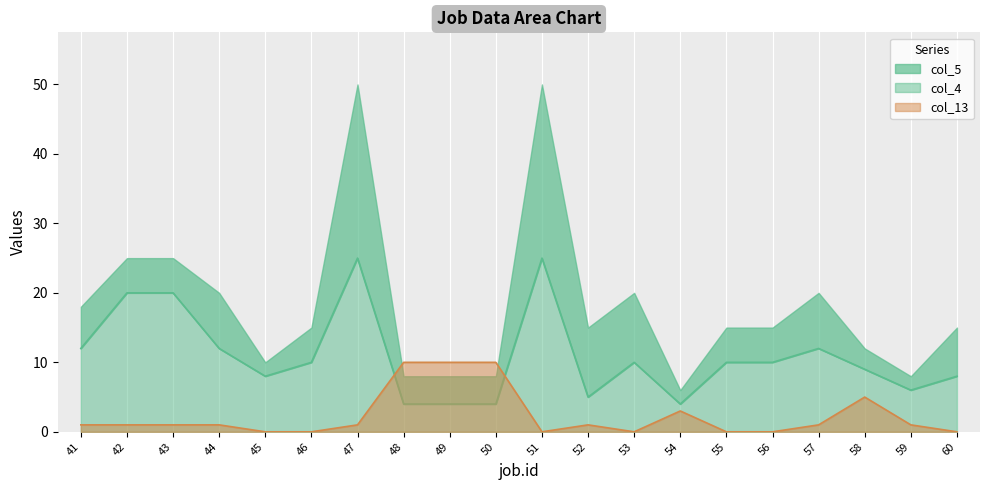

Does the chart display data point markers on the line(s)?

No